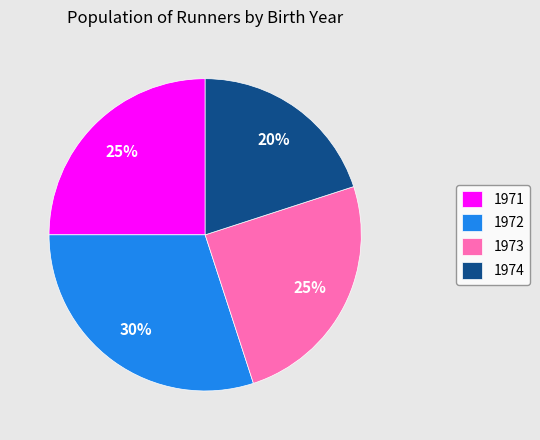

Is the sum of 1971 and 1974 greater than half?

No